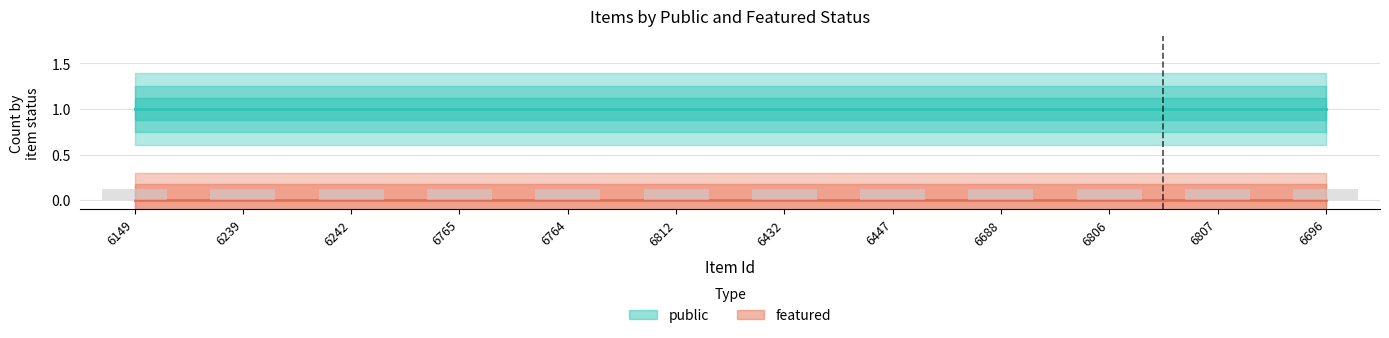

Rank the series by their average value, from highest to lowest.

public, featured